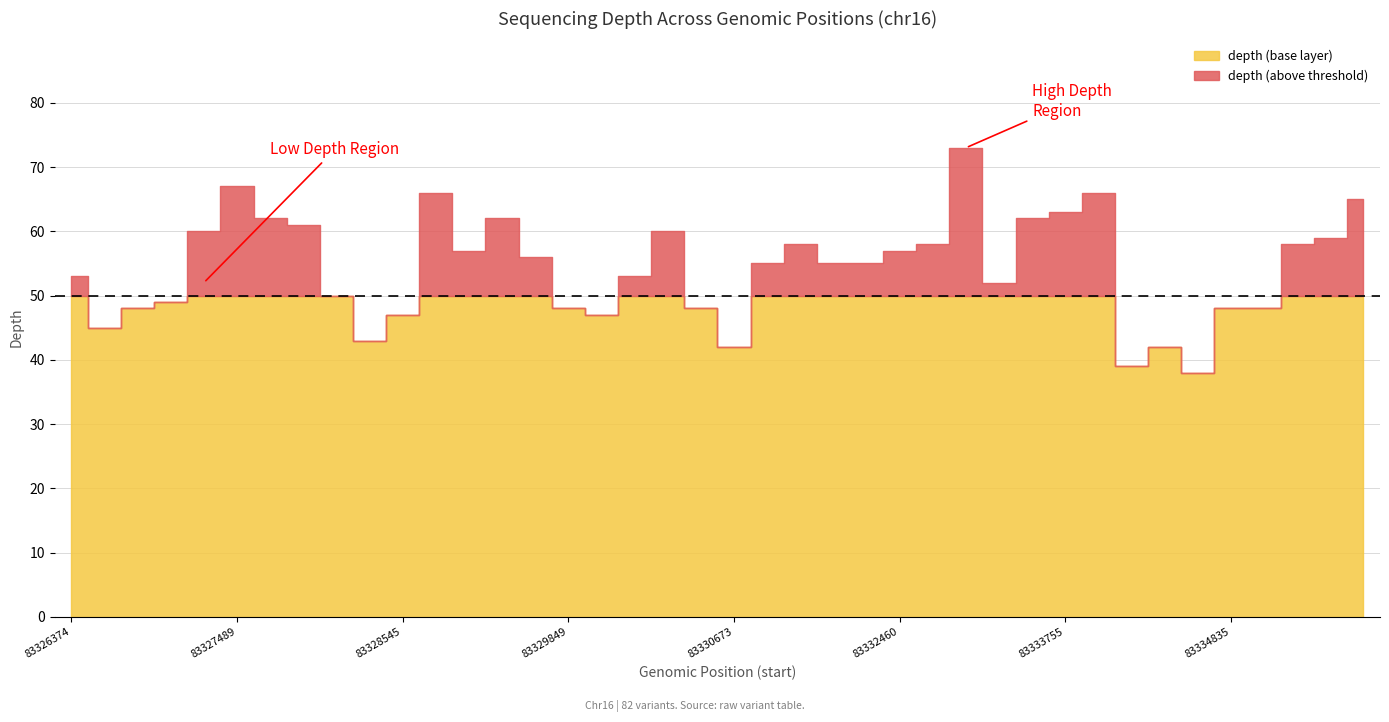

Is it true that depth_base equals 10 at 83332536?

False